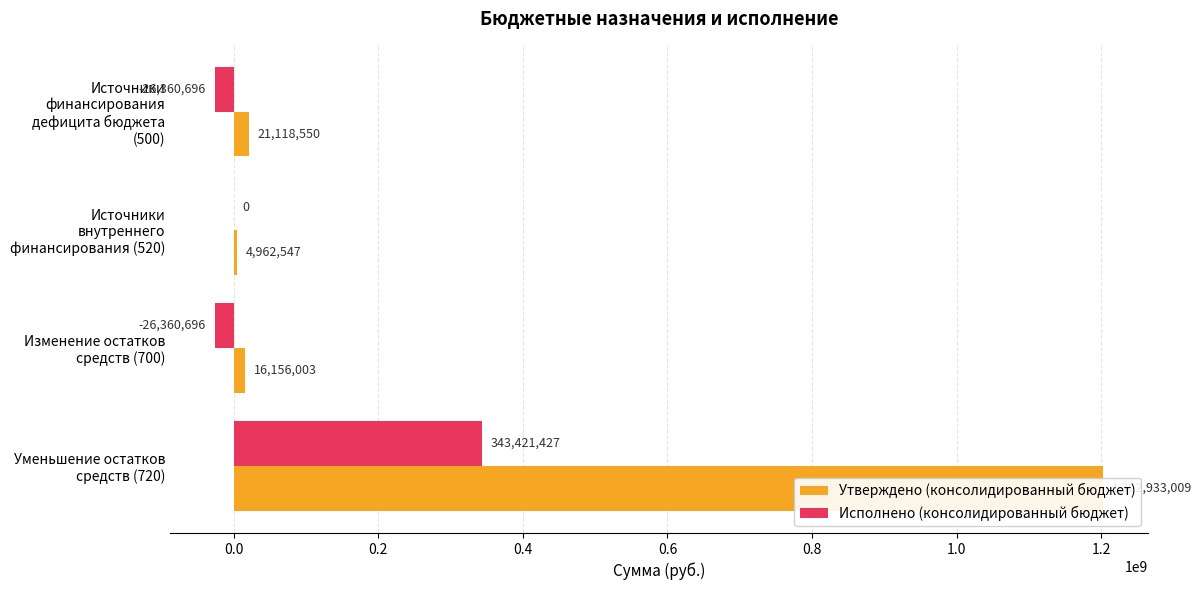

Which series has the largest total across all categories?

Утверждено (консолидированный бюджет)